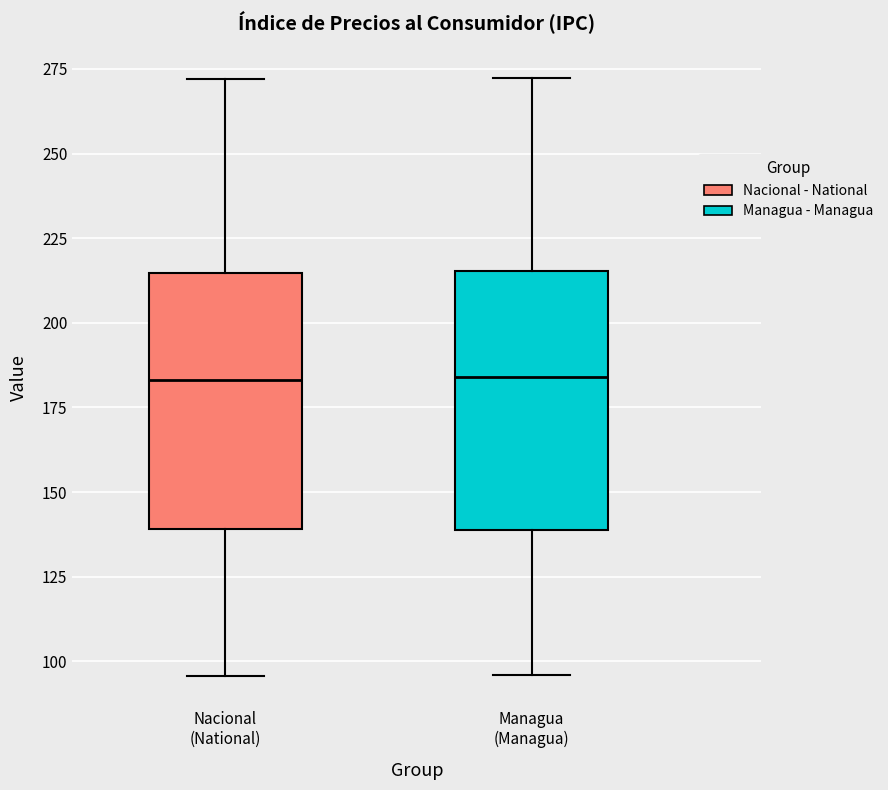

Where is the upper edge of the box for Nacional (National) on the y-axis? The values are not printed on the chart, so give them approximately, as read against the axis.

215